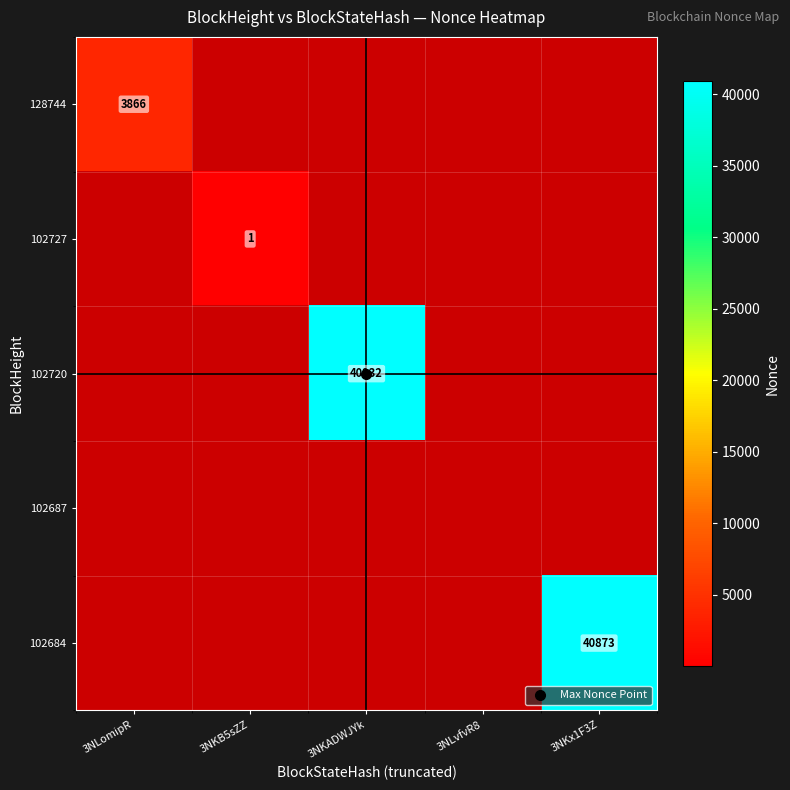

At how many categories does at least one series exceed 13883?

2